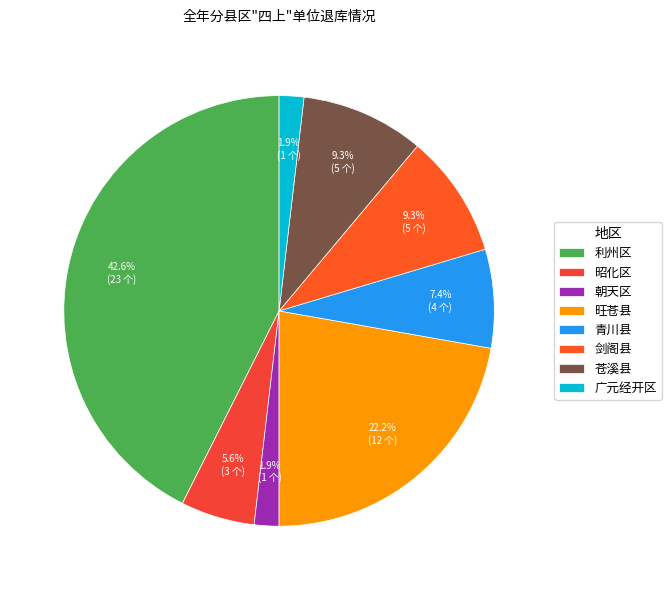

What is the change in value from 青川县 to 苍溪县?

+1